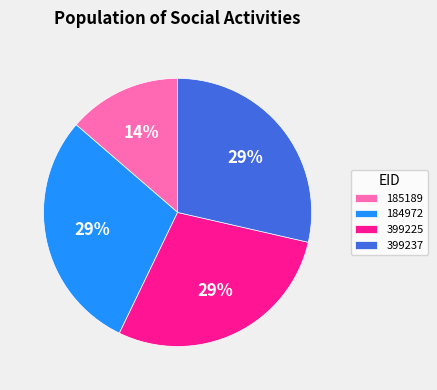

To the nearest percent, what portion does 399237 represent?

29%